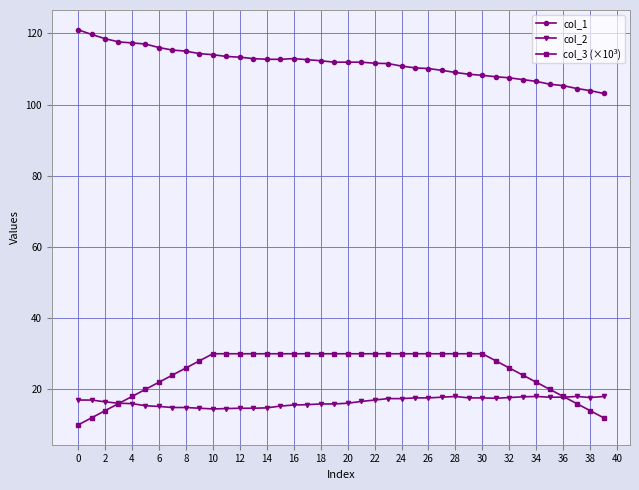

At how many categories does at least one series exceed 69?

40